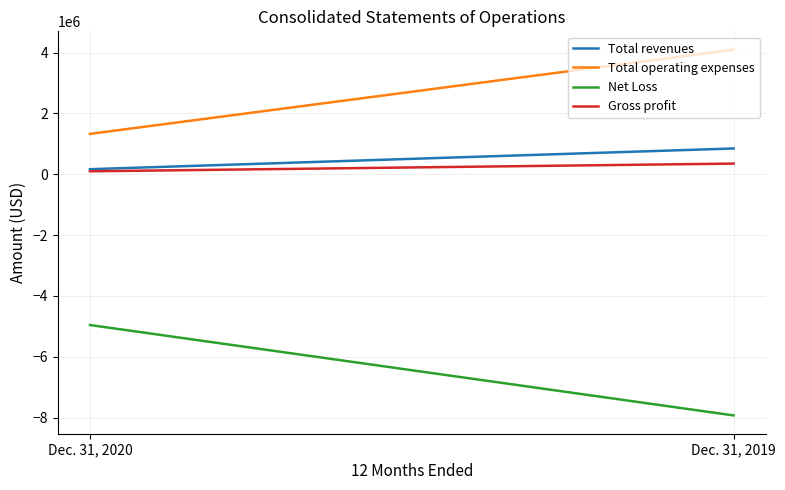

What is the maximum value shown in the chart?

4095200